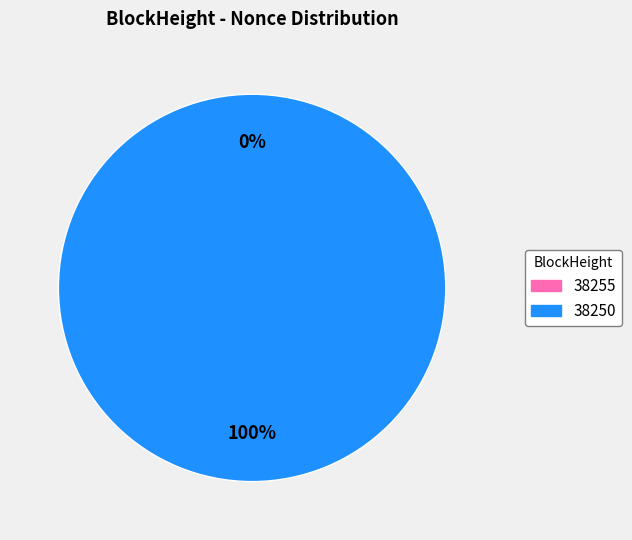

What percentage is the 38250 slice, to the nearest percent?

100%